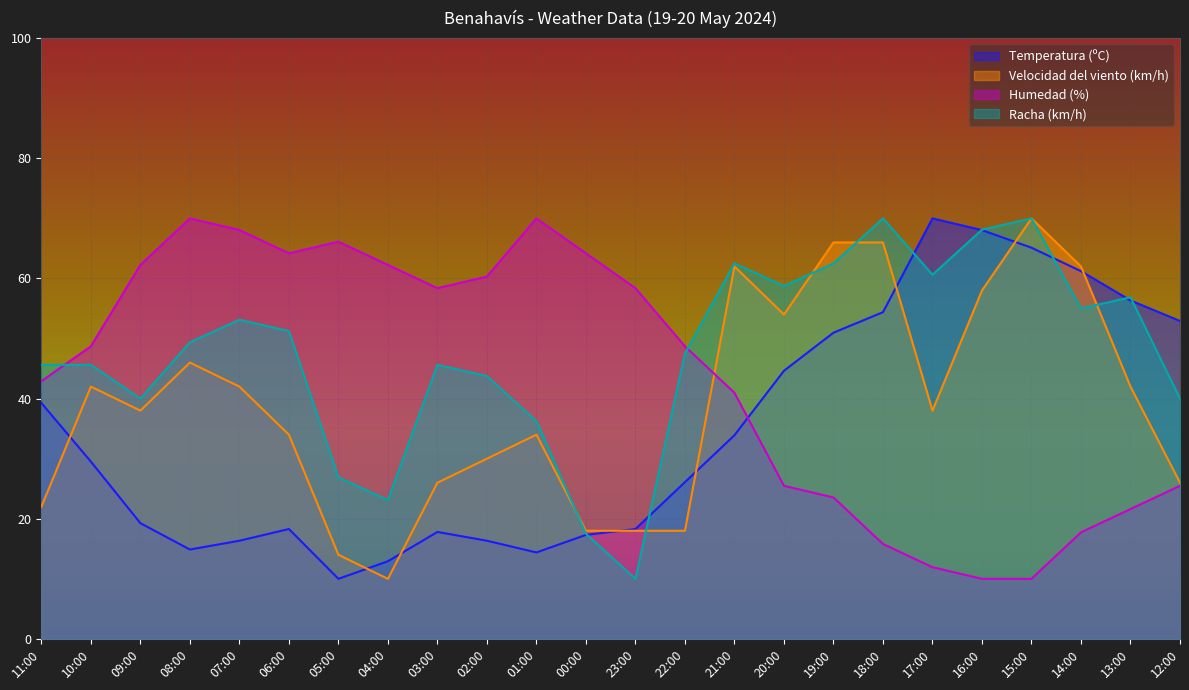

Which series has the widest spread of values?

Racha (km/h)